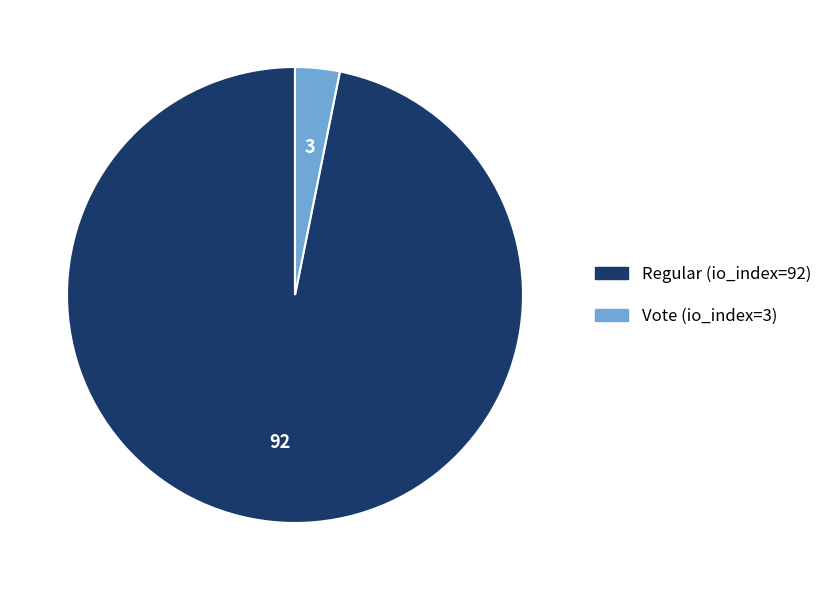

Which slice is the smallest?

Vote (io_index=3)